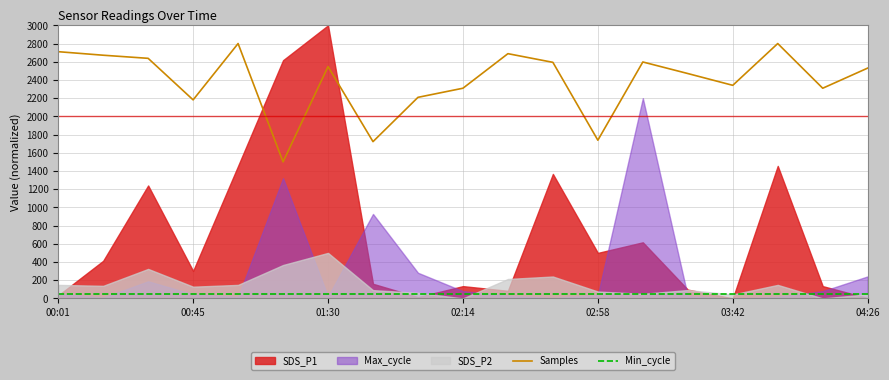

True or false: Samples and Min_cycle cross at least once.

False